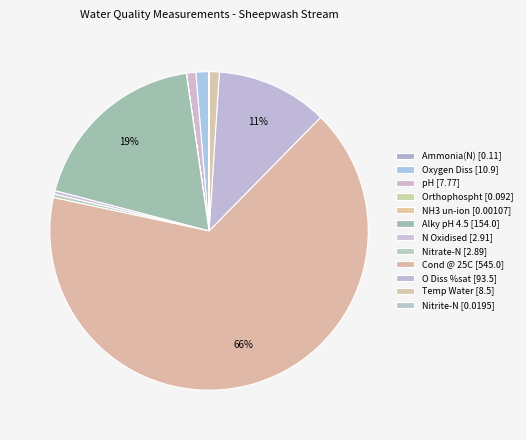

What percentage is the Temp Water slice, to the nearest percent?

1%